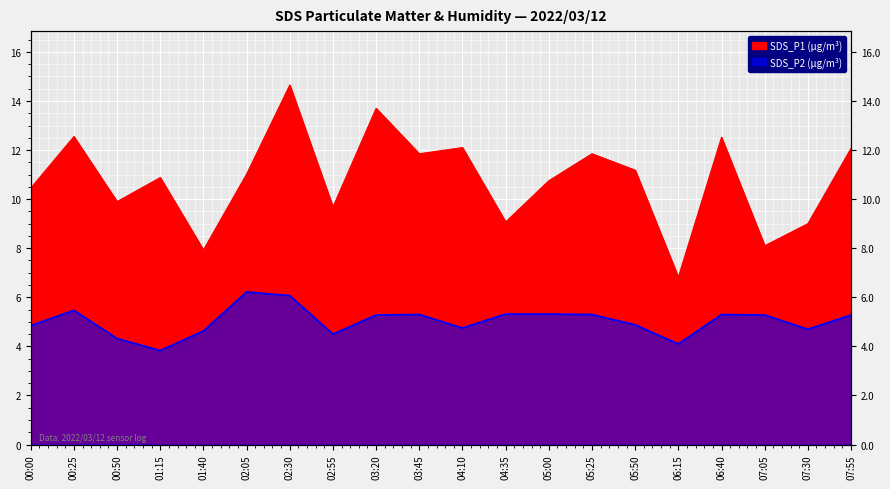

Between 02:55 and 00:50, which is larger?

00:50